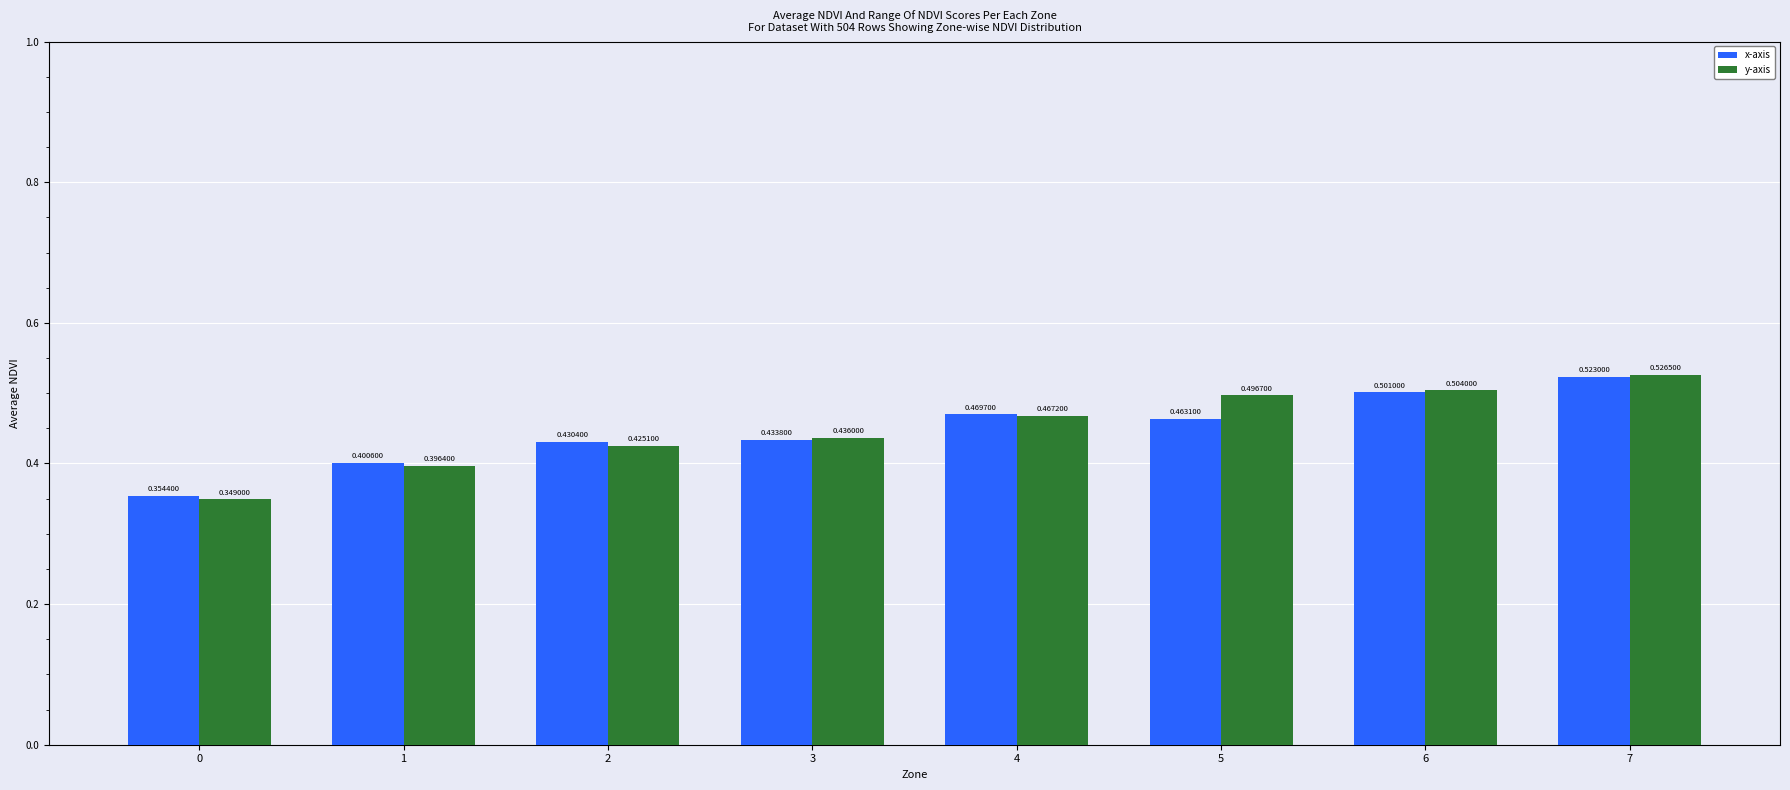

What is the sum of the x-axis values at 6 and 1?

0.9